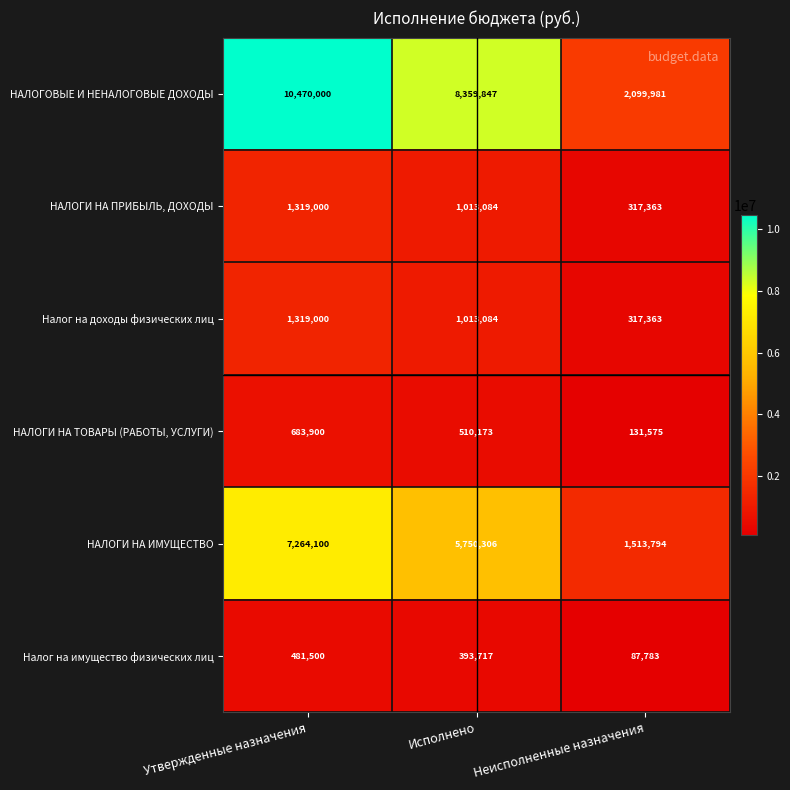

True or false: Налог на имущество физических лиц has a value of 768570 at Утвержденные назначения.

False